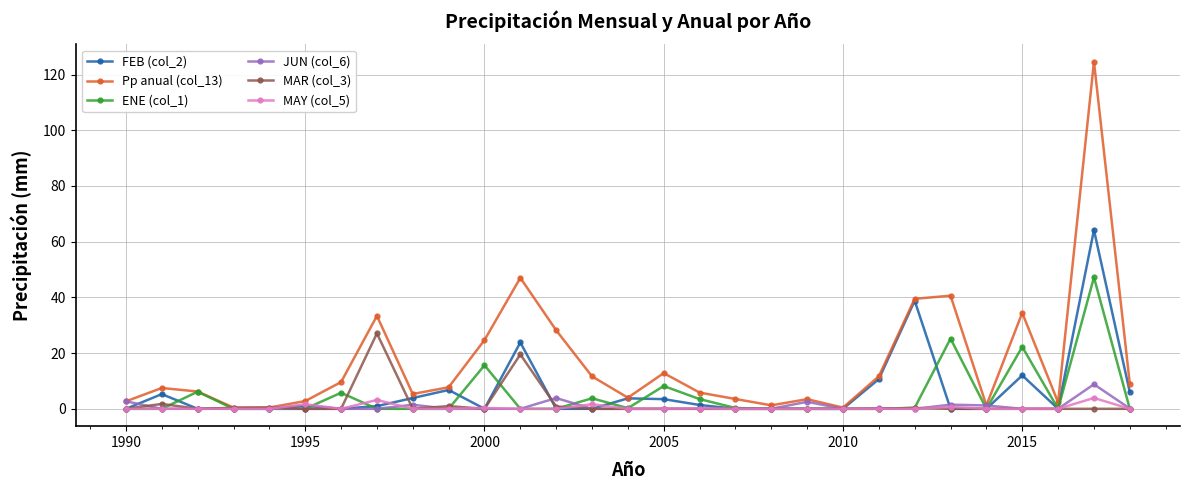

Which series has the largest total across all categories?

Pp anual (col_13)